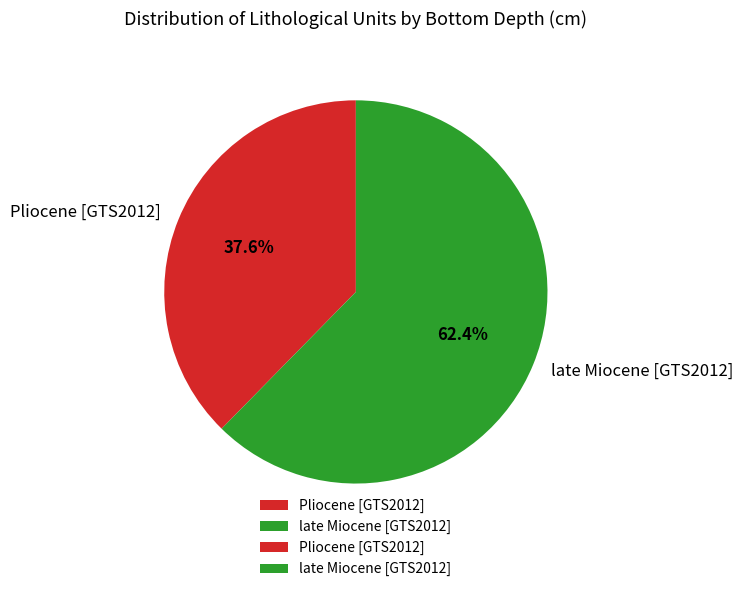

The Pliocene [GTS2012] slice represents 52% of the pie. True or false?

False